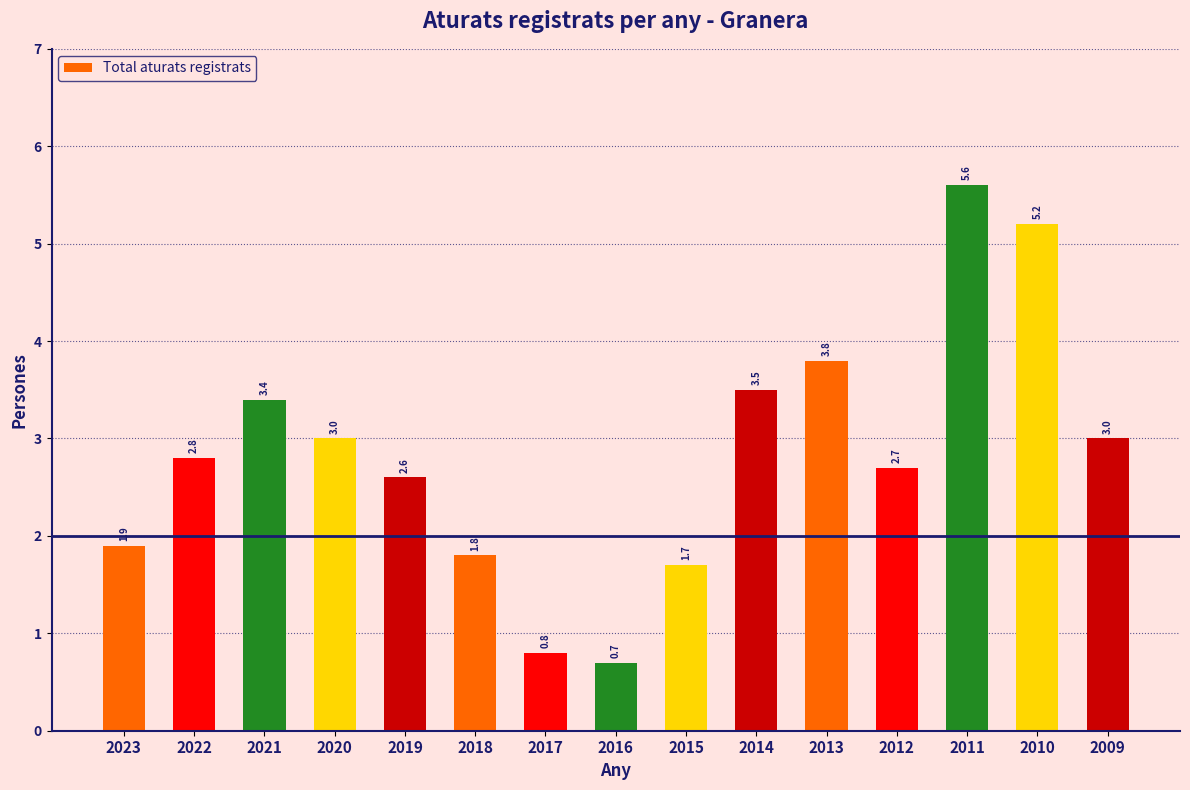

Reading right to left, what are all the values shown in this chart?

2009=3.0	2010=5.2	2011=5.6	2012=2.7	2013=3.8	2014=3.5	2015=1.7	2016=0.7	2017=0.8	2018=1.8	2019=2.6	2020=3.0	2021=3.4	2022=2.8	2023=1.9